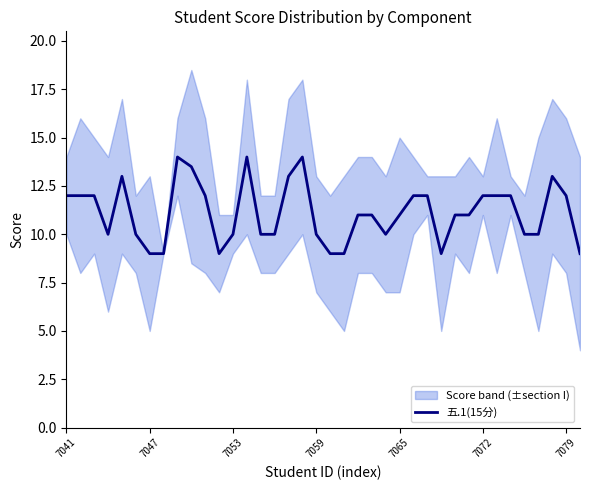

How many interior local valleys (lower than both neighbors) does the data have?

4